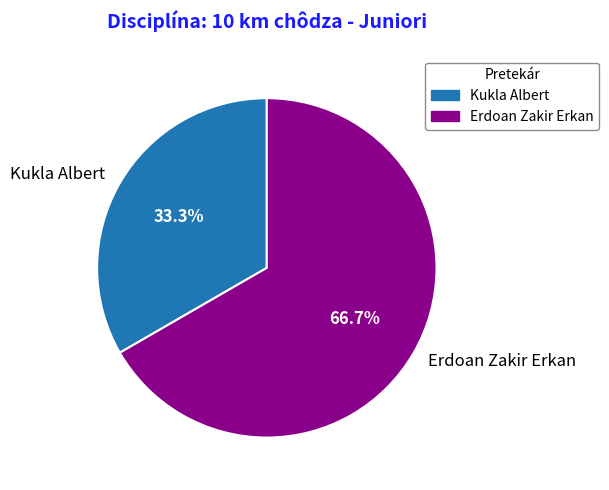

How many slices are in this pie chart?

2